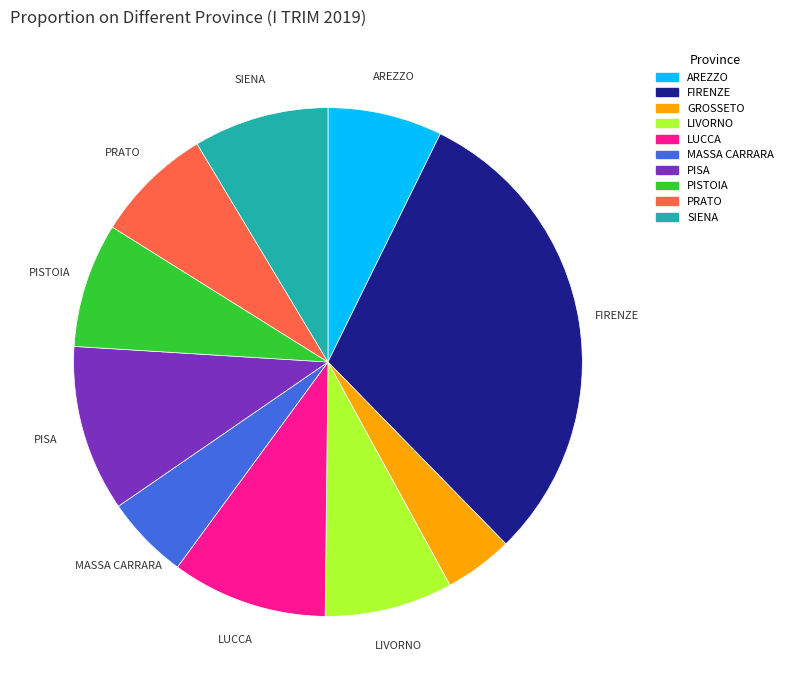

The LUCCA slice represents 10% of the pie. True or false?

True